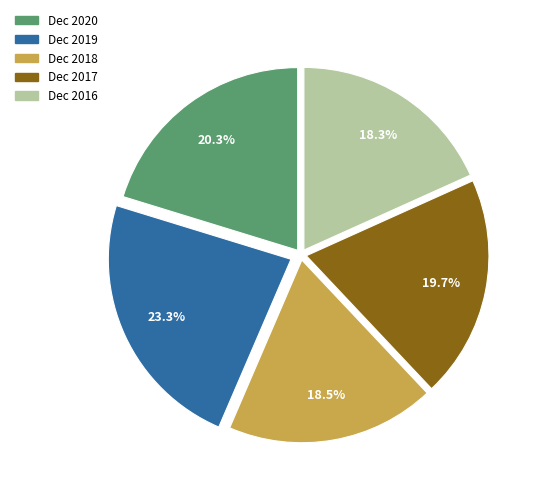

Which category has the biggest portion of the pie?

Dec 2019